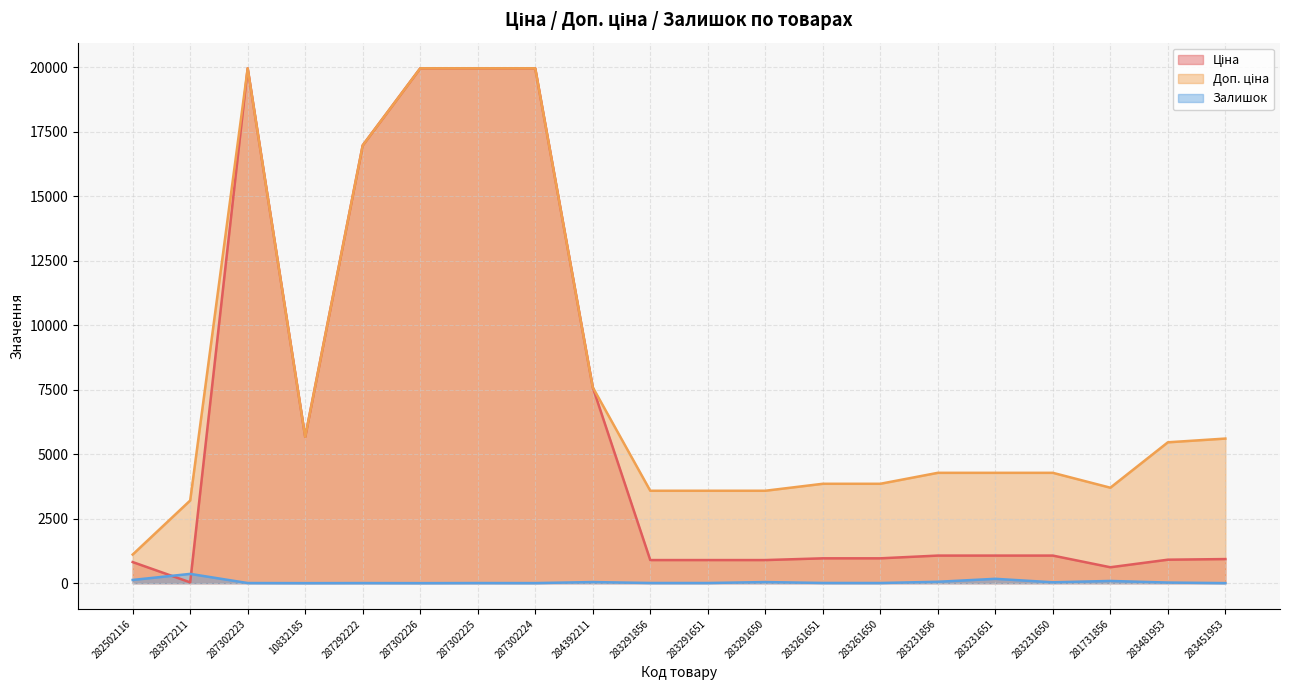

The value of Залишок at 283451953 is 1.2. True or false?

False